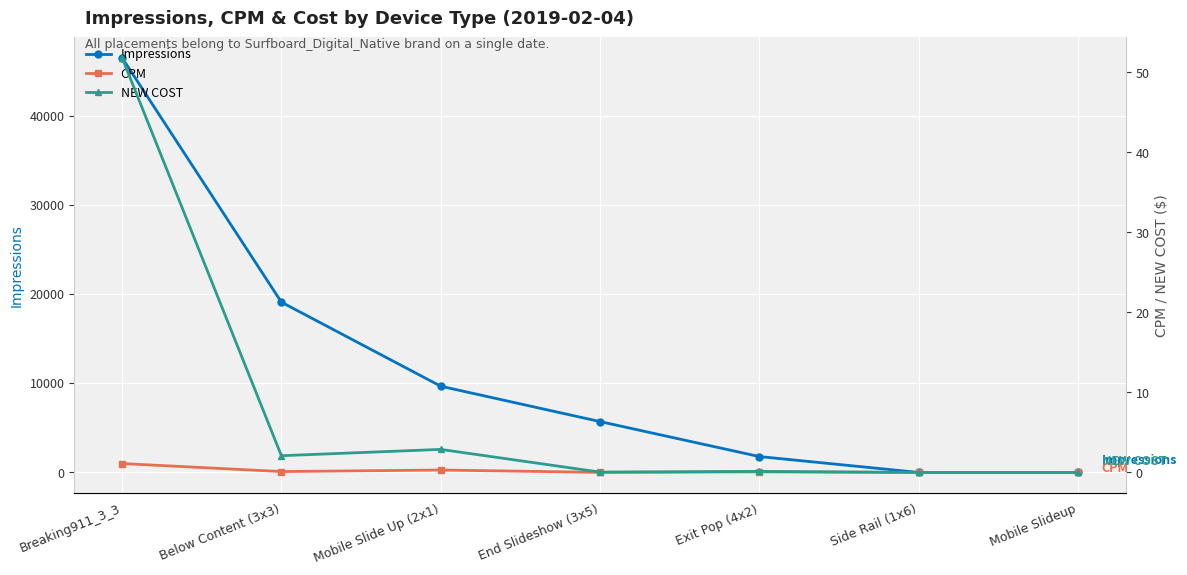

What is the difference between the Impressions values at Mobile Slide Up (2x1) and End Slideshow (3x5)?

3966